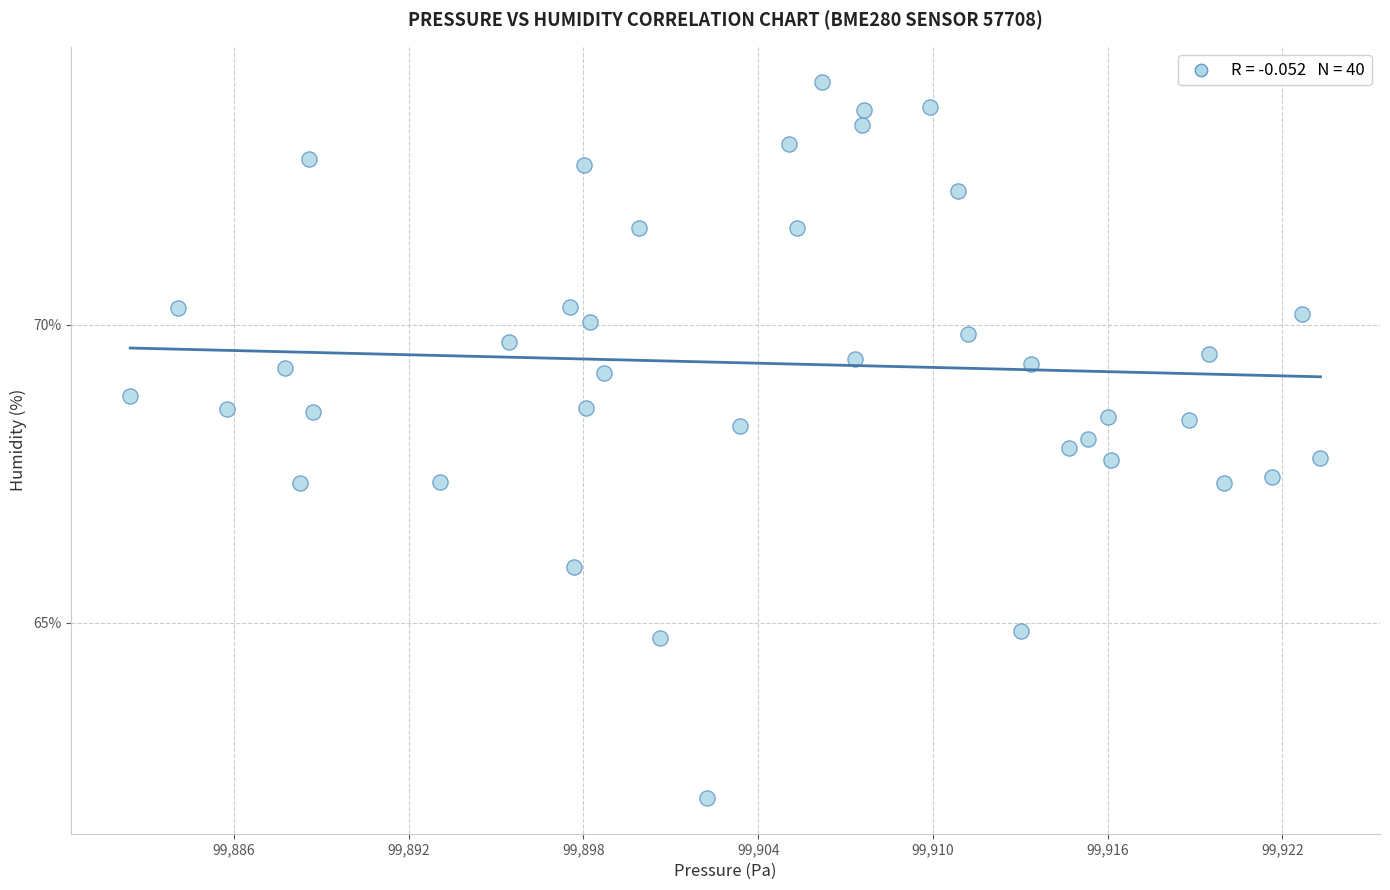

What is the range of X values (max minus min)?

40.9